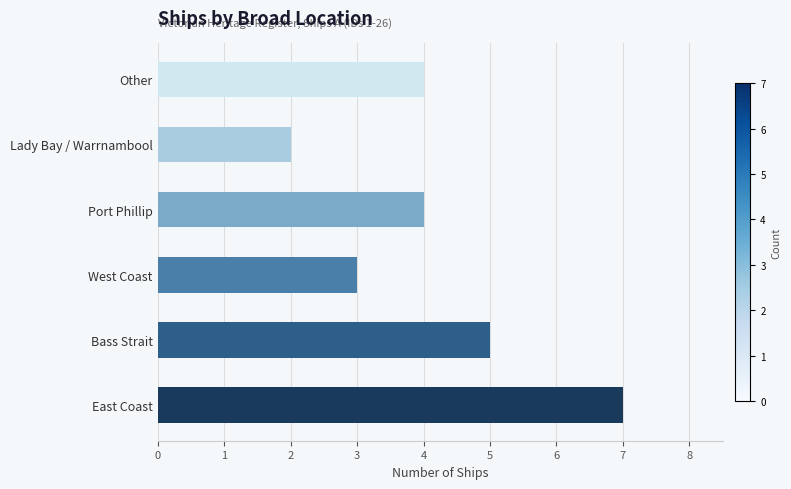

How many values are between 3 and 5?

4